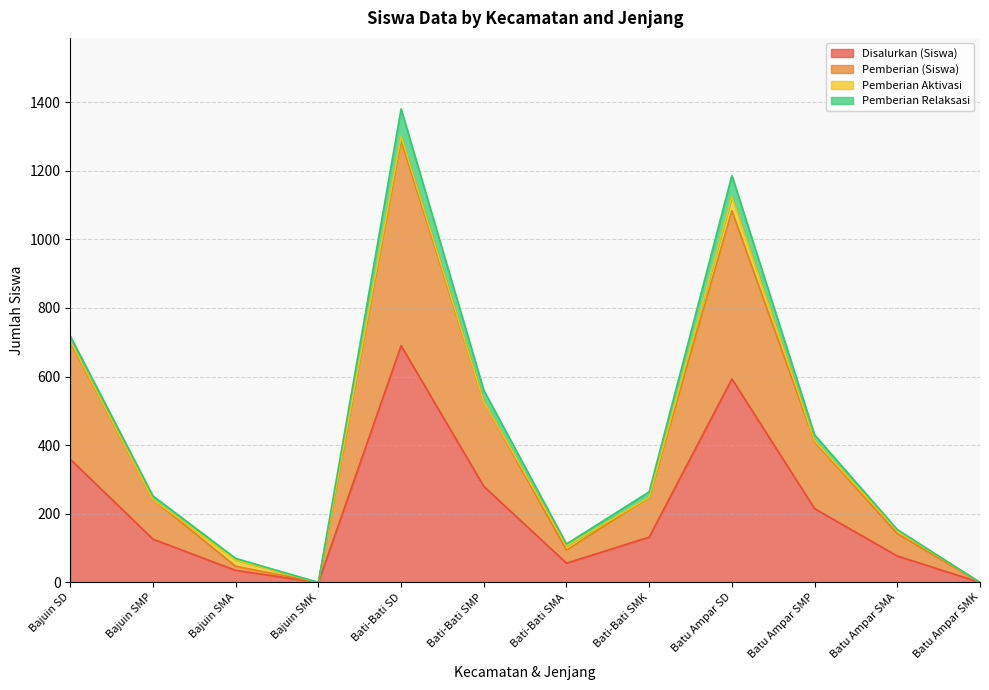

At which category is the sum across all series the highest?

Bati-Bati SD